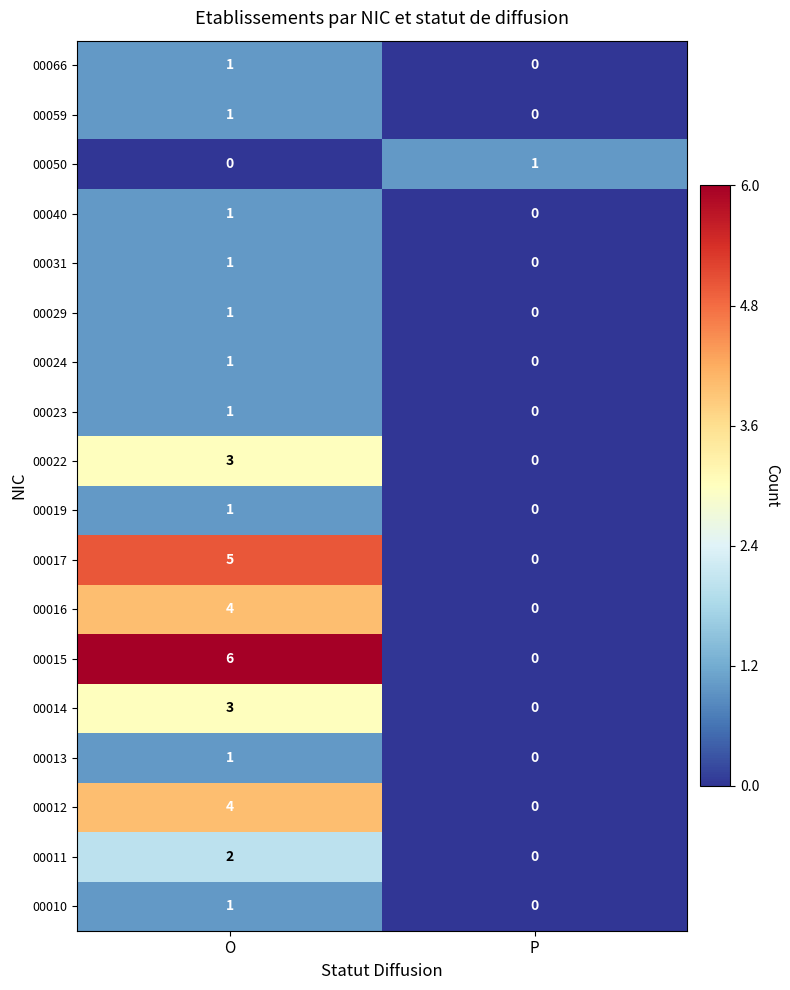

What is the greatest value displayed?

6